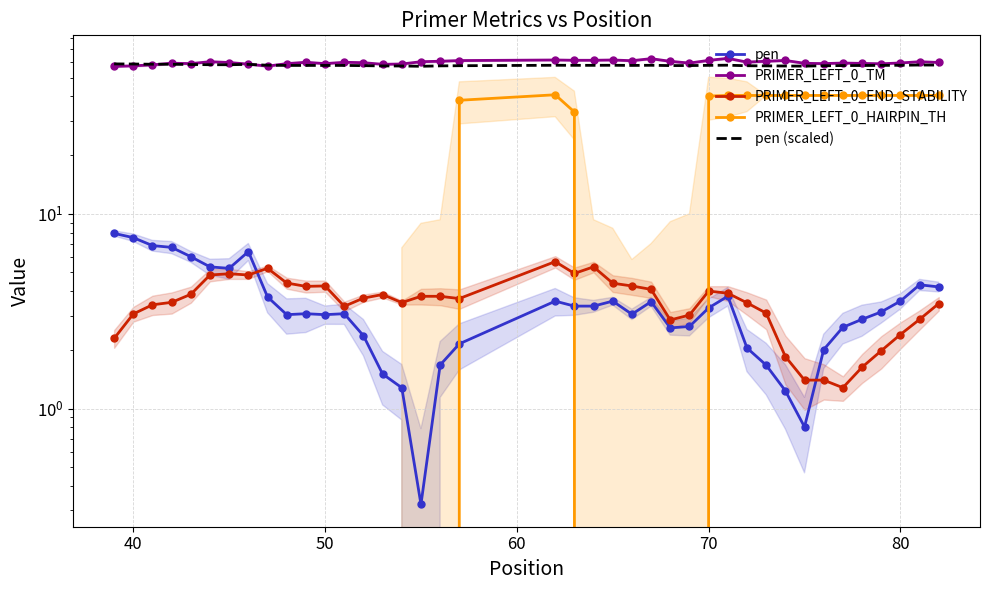

True or false: pen (scaled) and PRIMER_LEFT_0_END_STABILITY intersect in this chart.

False